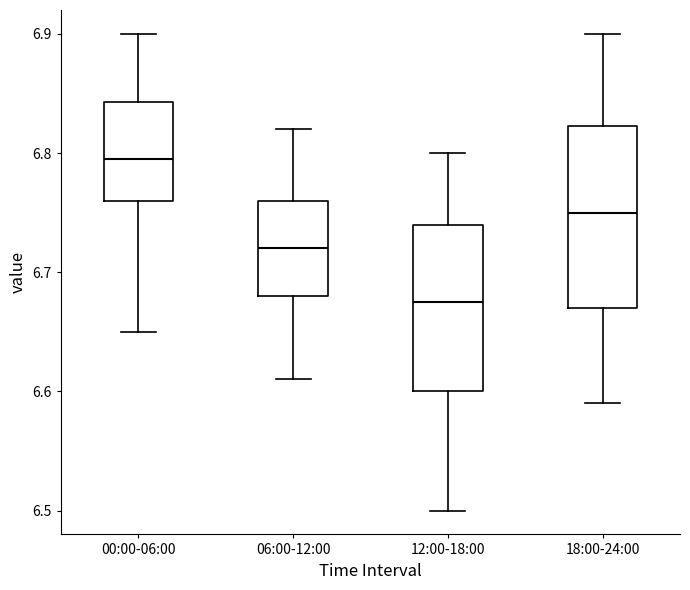

Where is the upper edge of the box for 12:00-18:00 on the y-axis? The values are not printed on the chart, so give them approximately, as read against the axis.

6.74